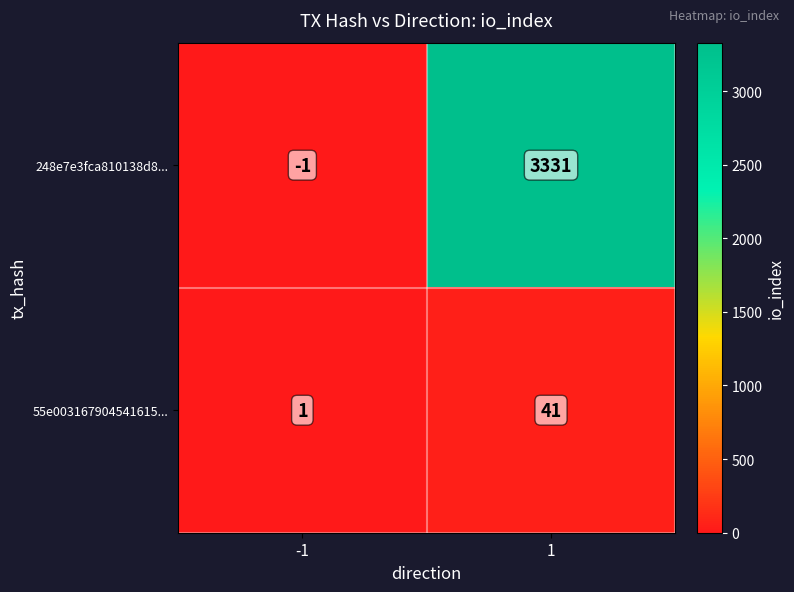

Which series changed the most between -1 and 1?

248e7e3fca810138d8...